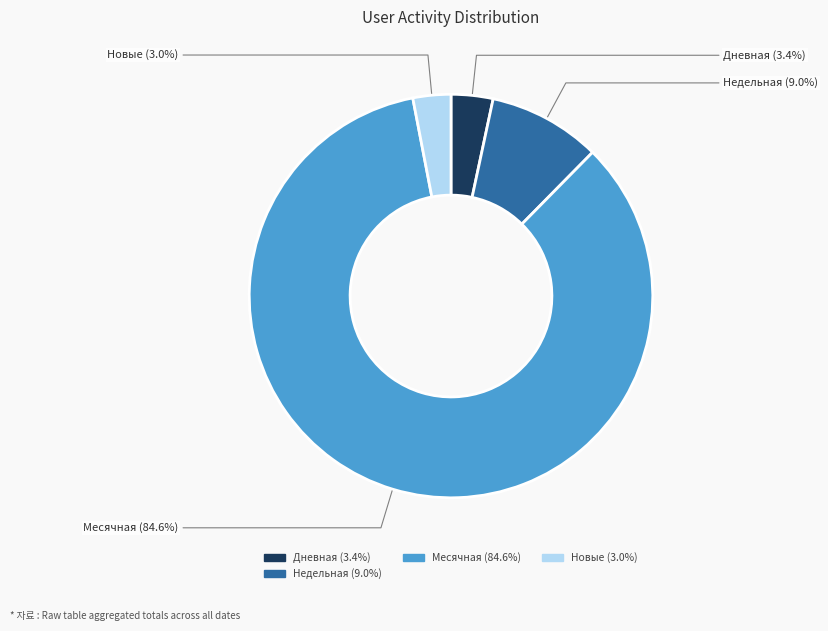

The Дневная slice represents 3% of the pie. True or false?

True